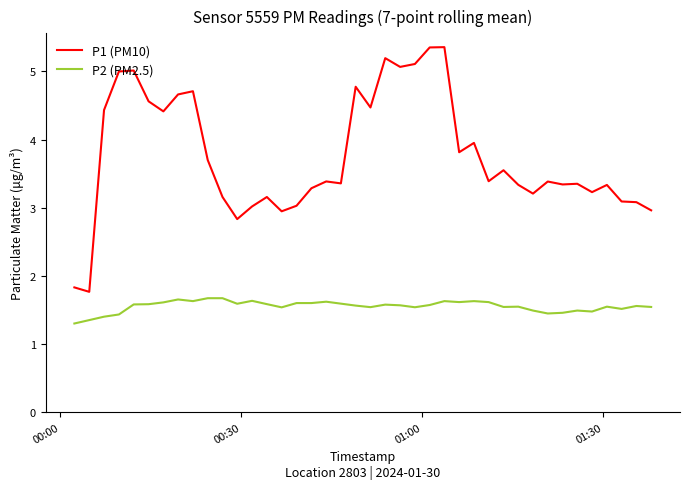

What is the difference between the maximum and minimum values in the P1 (PM10) series?

3.6